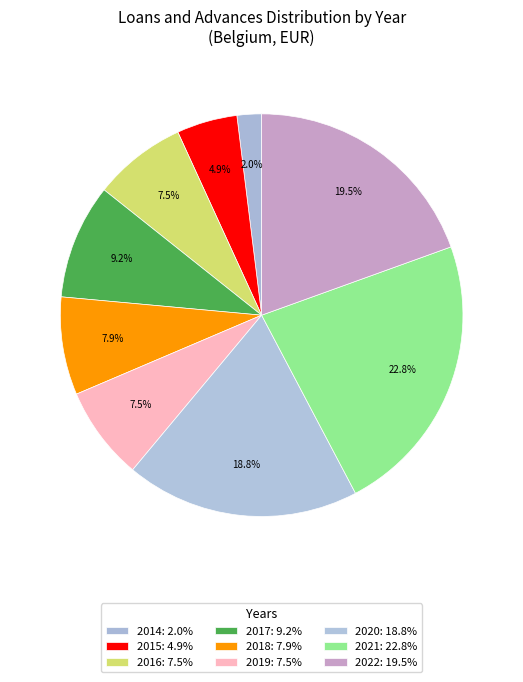

Count the number of slices in the pie.

9